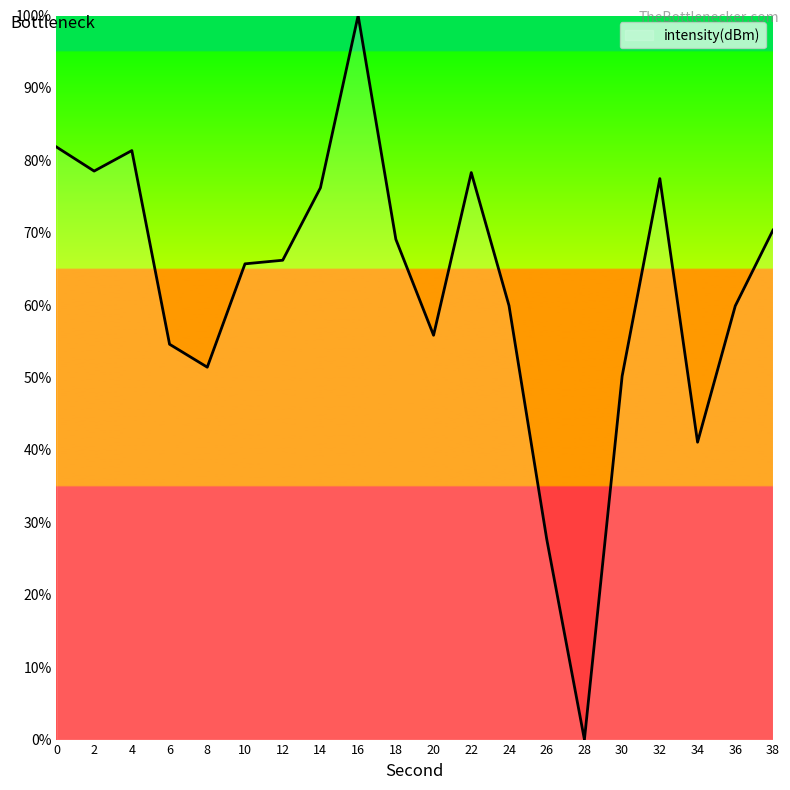

At which category does the chart reach its peak across all series?

16